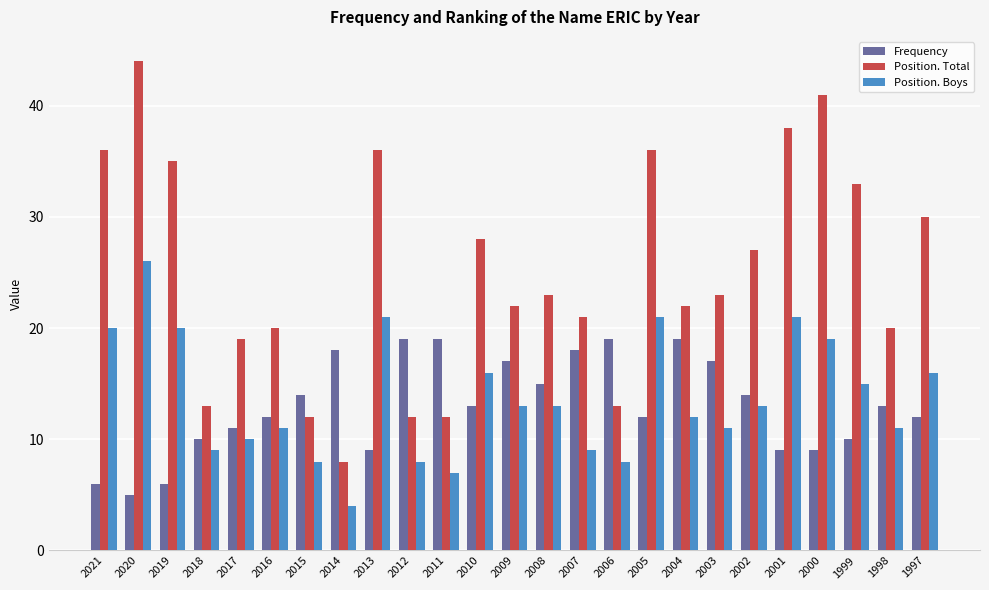

What is the minimum value for Position. Boys?

4